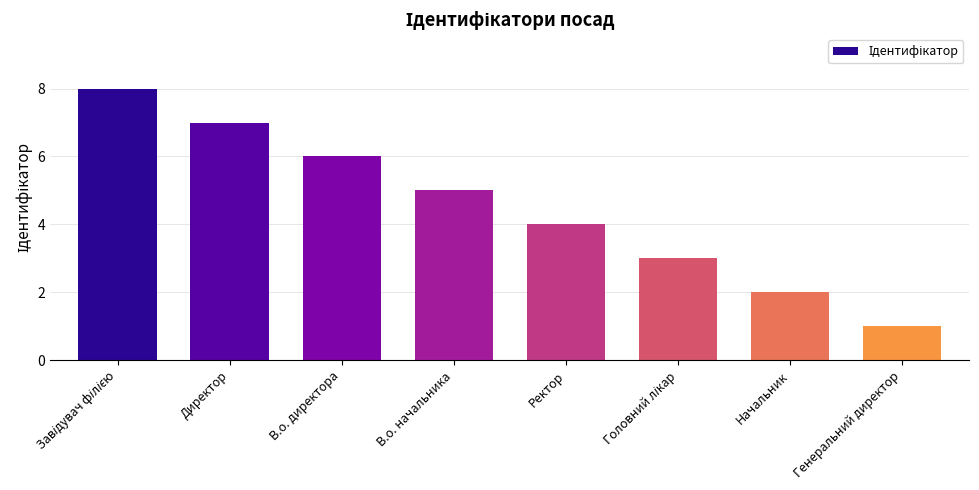

What is the change in value from В.о. директора to Генеральний директор?

-5